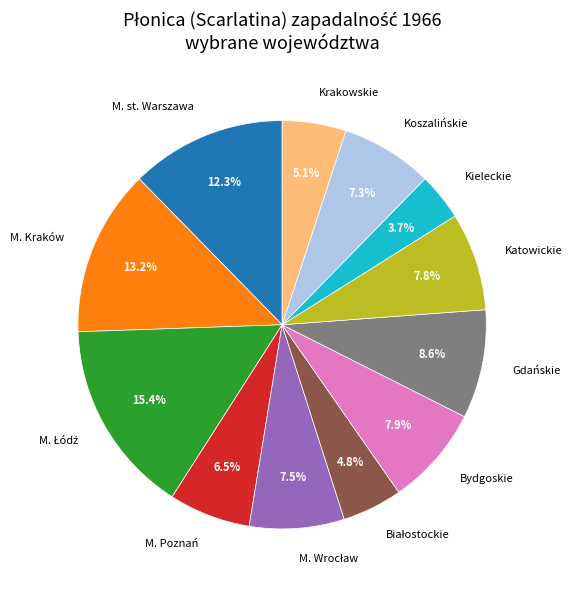

What is the smallest slice in the pie chart?

Kieleckie